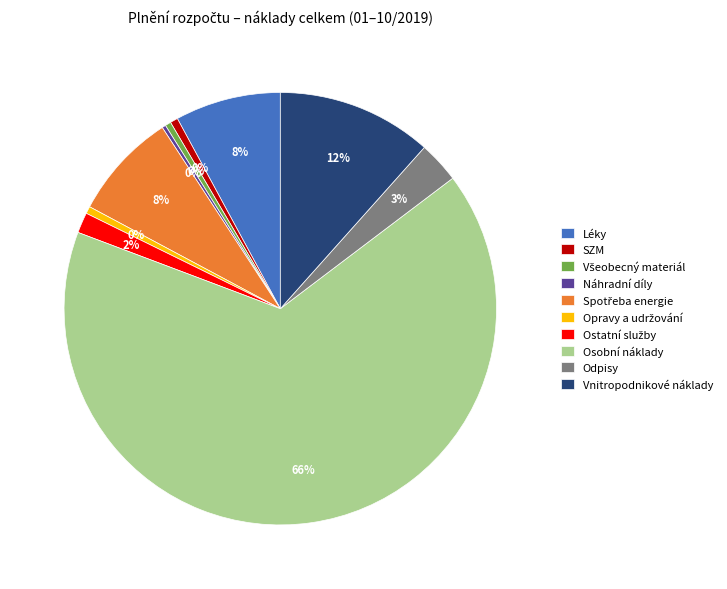

Does any single category account for the majority?

Yes